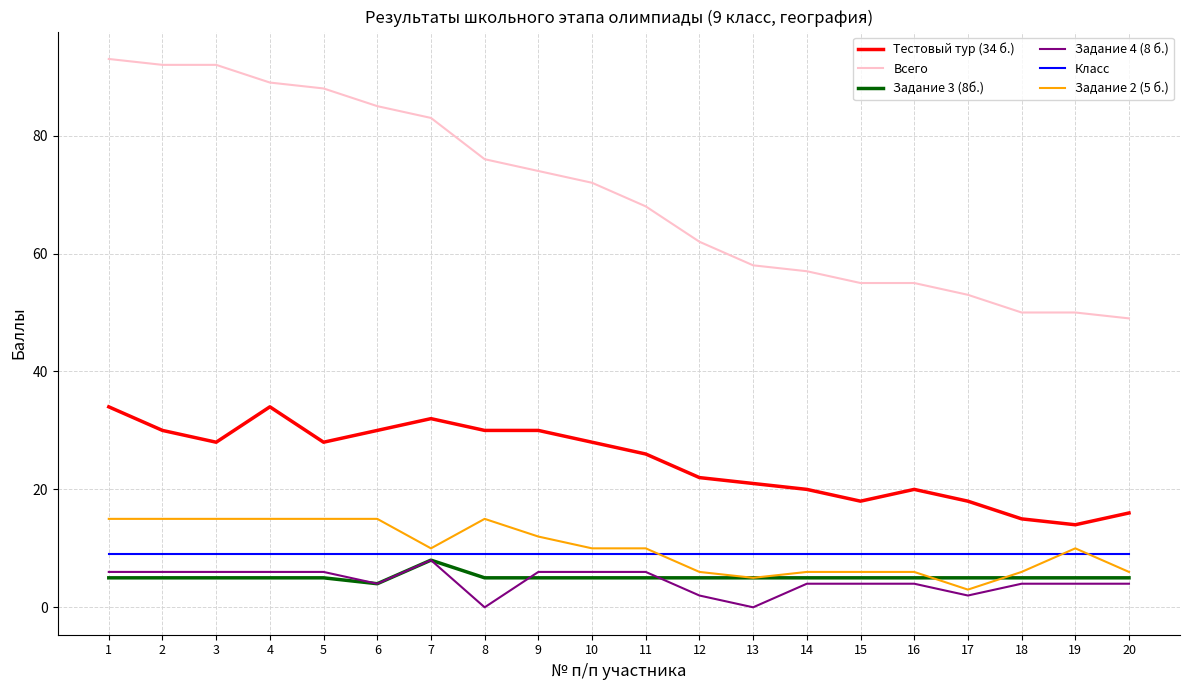

Is this an area chart (filled region under the line)?

No